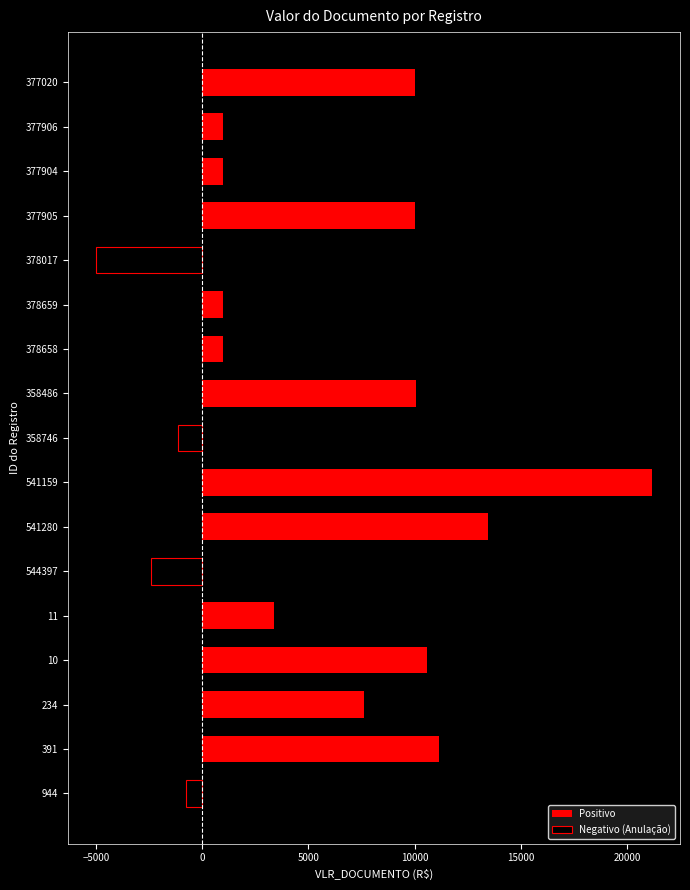

List the series in order of their overall mean, highest first.

Positivo, Negativo (Anulação)